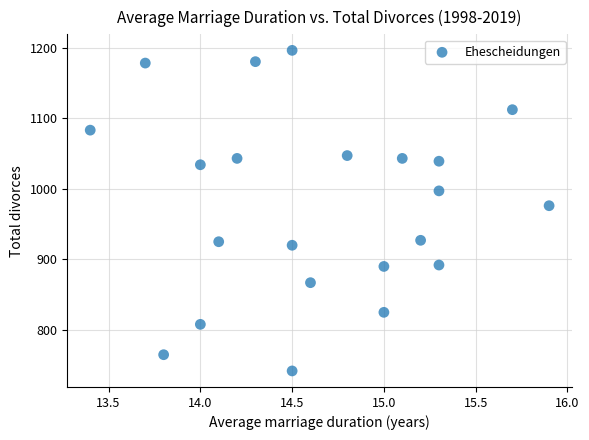

What is the range of Y values (max minus min)?

454